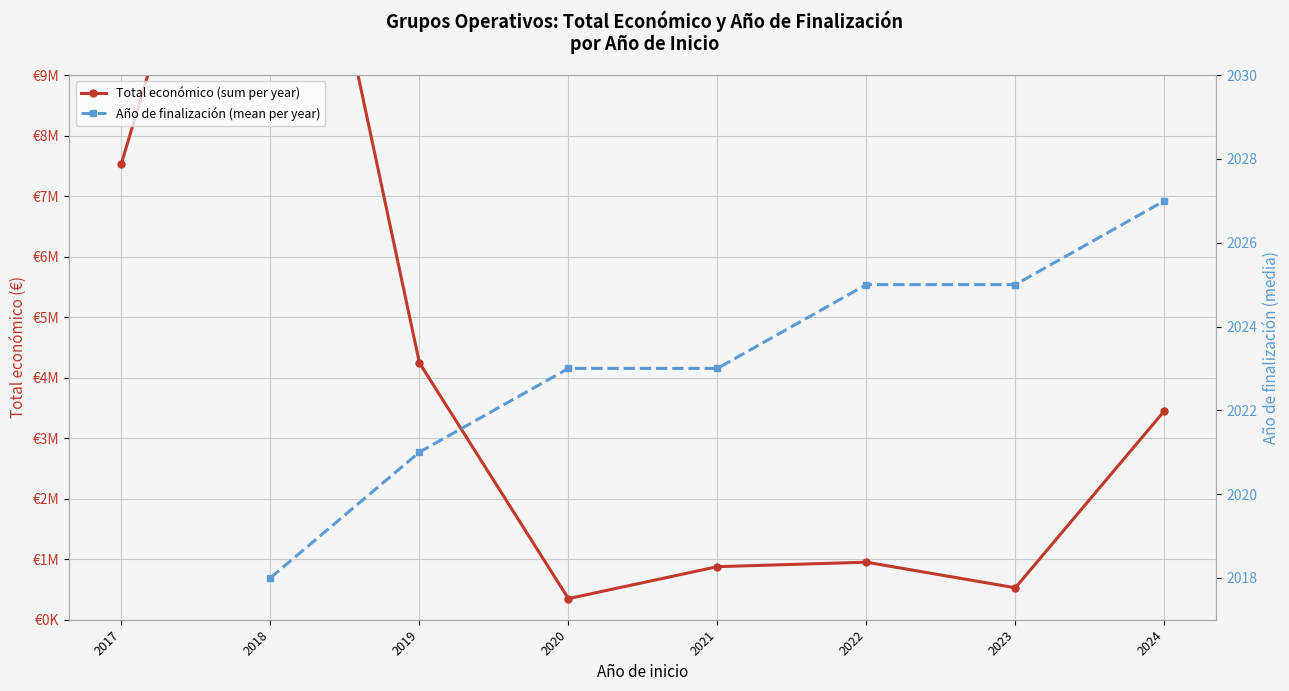

True or false: Total económico (sum per year) has a value of 592771.1 at 2021.

False